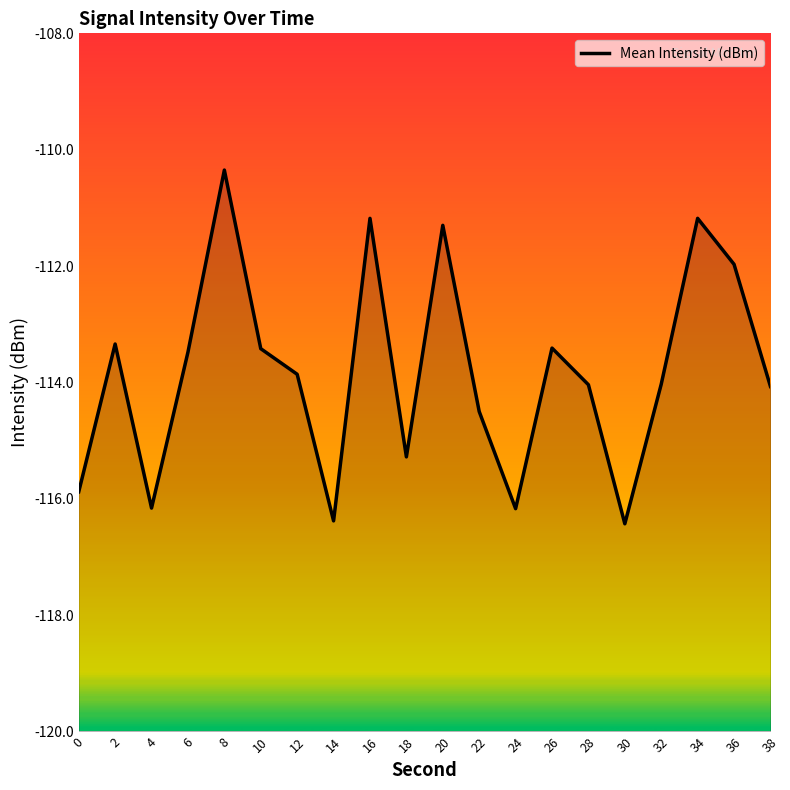

What is the sum of the values at 6 and 30?

-229.9